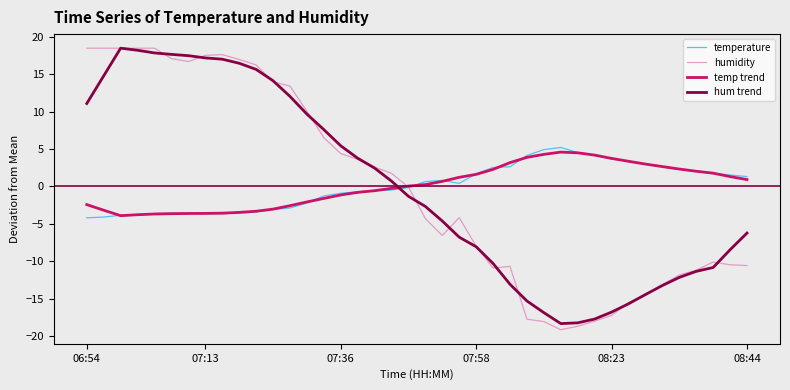

What is the smallest value displayed?

-19.1